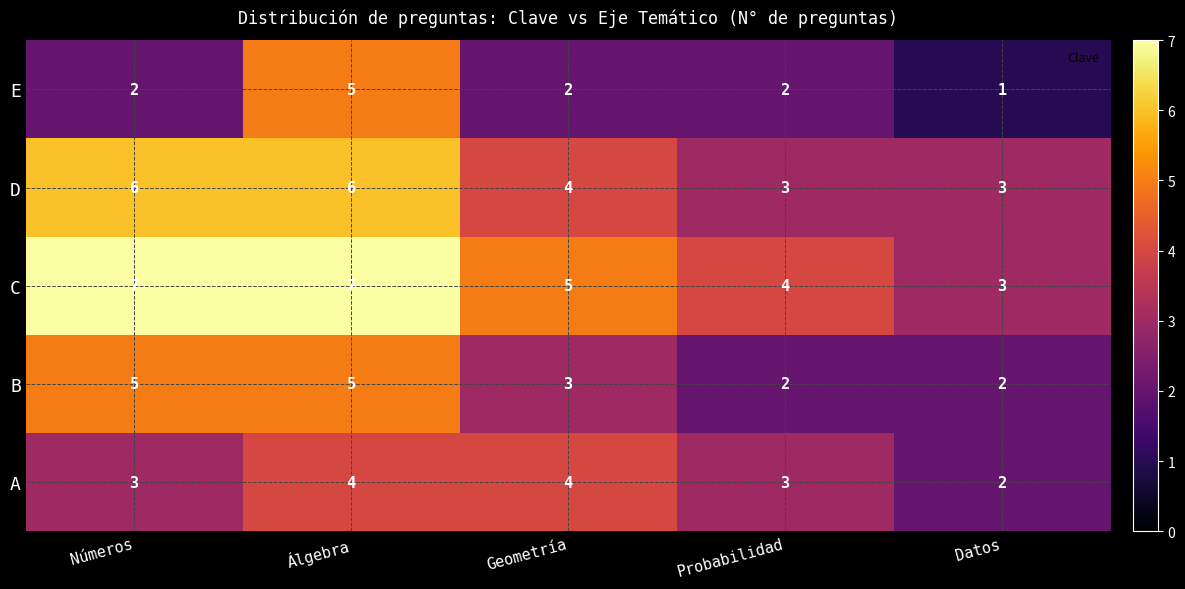

Where does the data first go above 2?

Álgebra